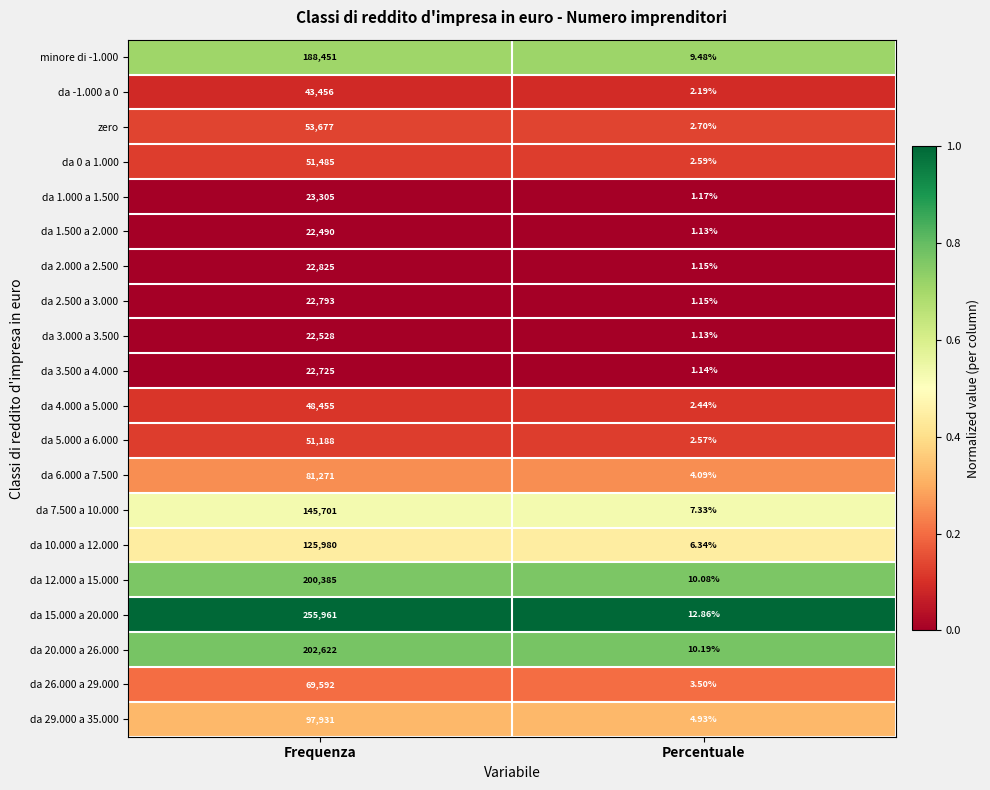

Between Frequenza and Percentuale, which series saw the biggest shift?

da 15.000 a 20.000